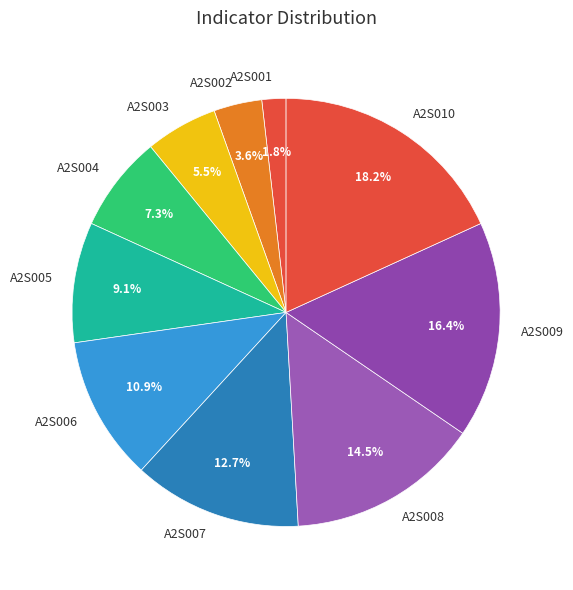

Count the number of slices in the pie.

10